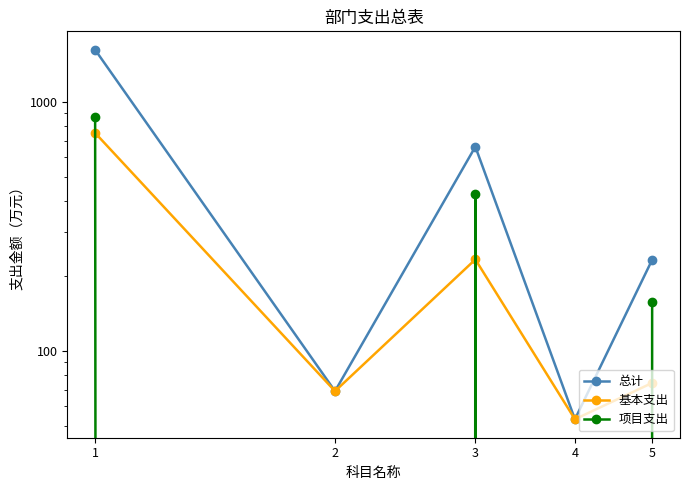

Is the value of 项目支出 at 3 greater than the value of 总计 at 1?

No